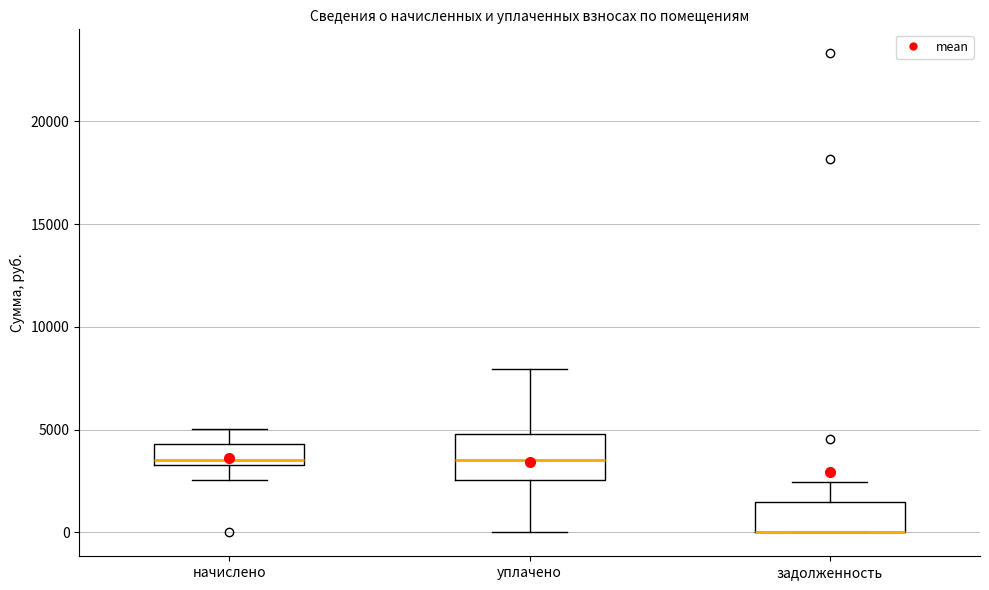

Where is the lower edge of the box for задолженность on the y-axis? The values are not printed on the chart, so give them approximately, as read against the axis.

0